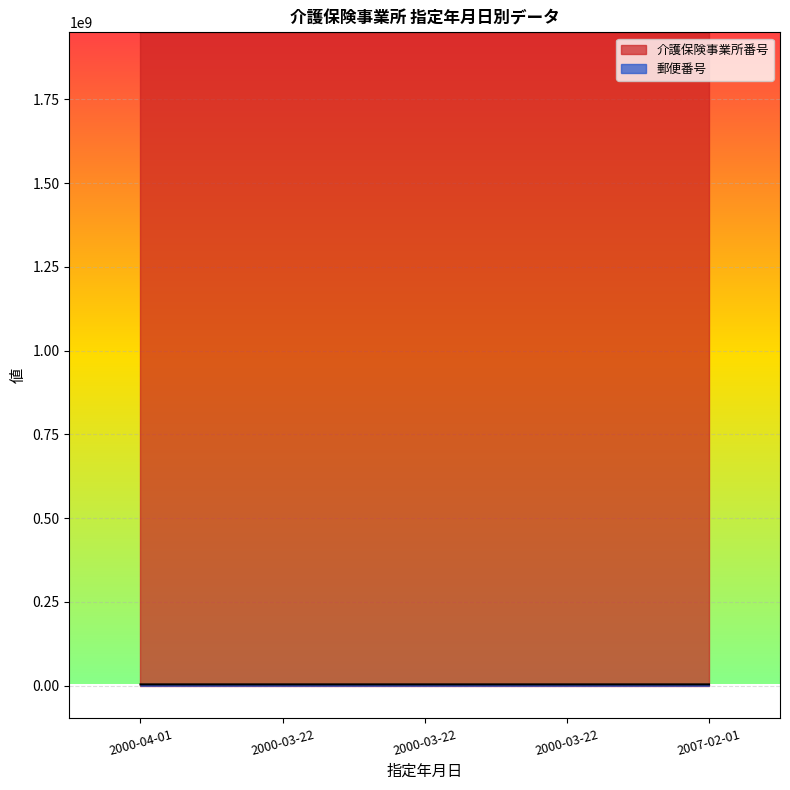

Is it true that 介護保険事業所番号 equals 1950180040 at 2007-02-01?

True